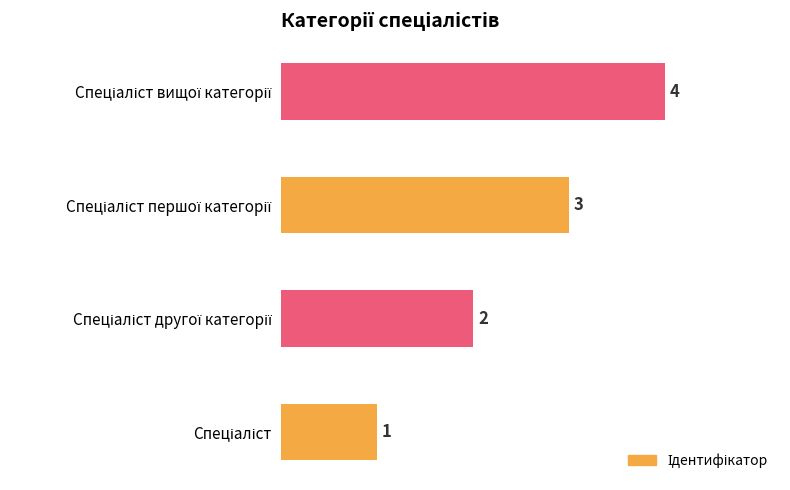

What is the maximum value shown in the chart?

4